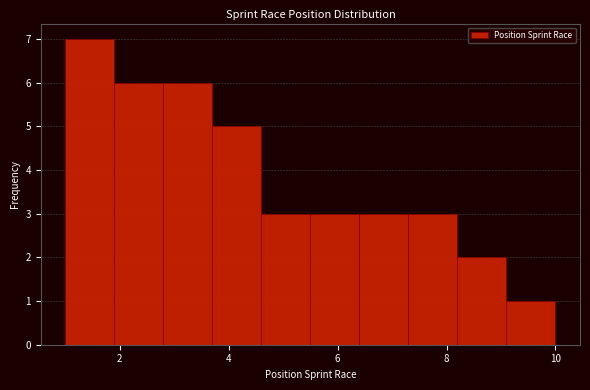

Reading left to right, transcribe this chart: for each bar, give the range it covers on the x-axis and its height. Neither the bar edges nor the heights are printed on the chart, so give them approximately, as read against the axes.

1.0 to 1.9: 7
1.9 to 2.8: 6
2.8 to 3.7: 6
3.7 to 4.6: 5
4.6 to 5.5: 3
5.5 to 6.4: 3
6.4 to 7.3: 3
7.3 to 8.2: 3
8.2 to 9.1: 2
9.1 to 10.0: 1